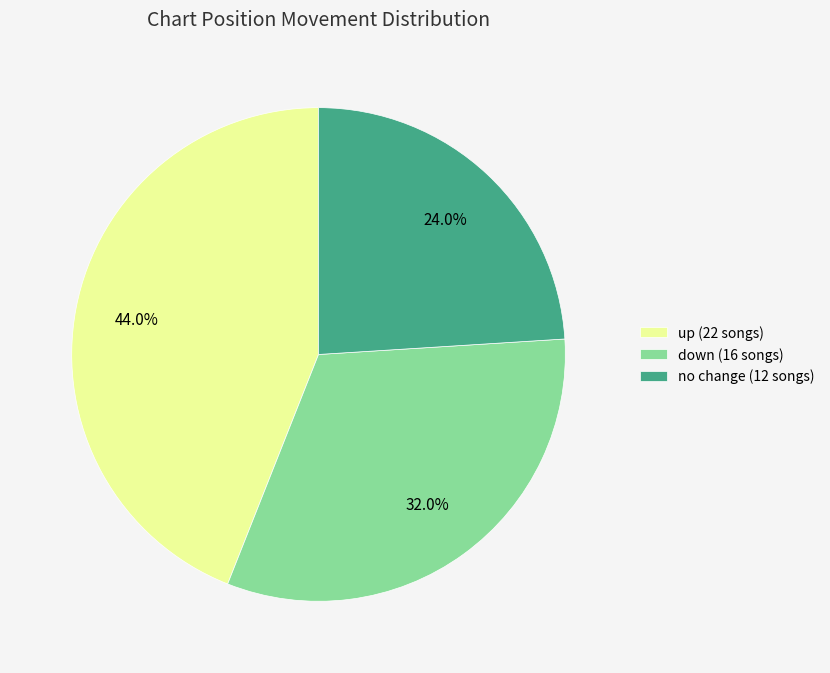

Does no change (12 songs) account for over 50% of the chart?

No